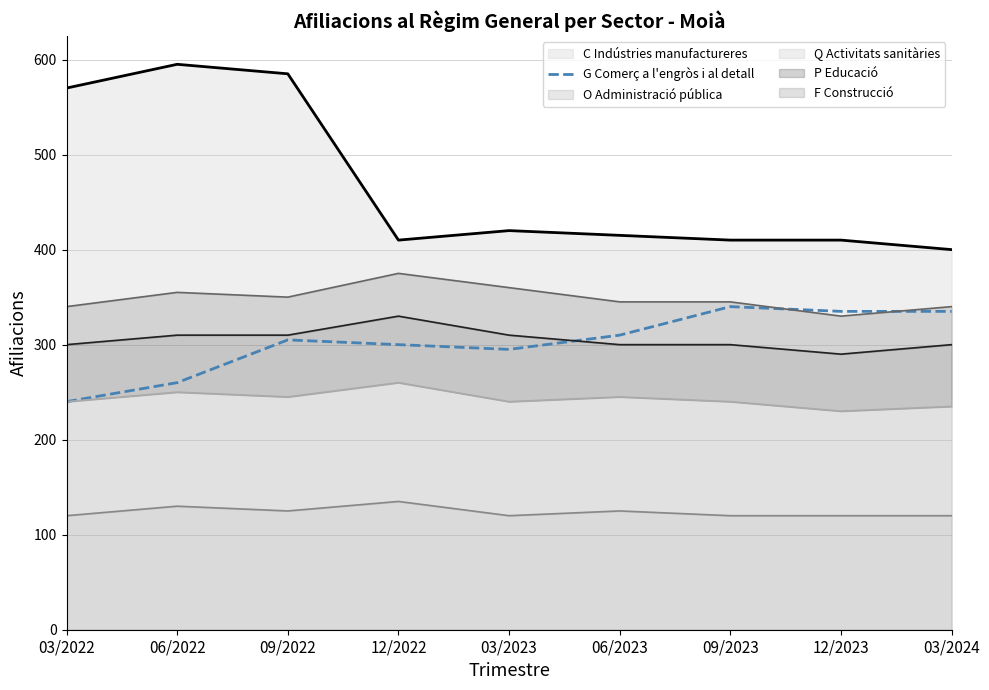

Reading left to right, transcribe all the data shown in this chart.

240	260	305	300	295	310	340	335	335